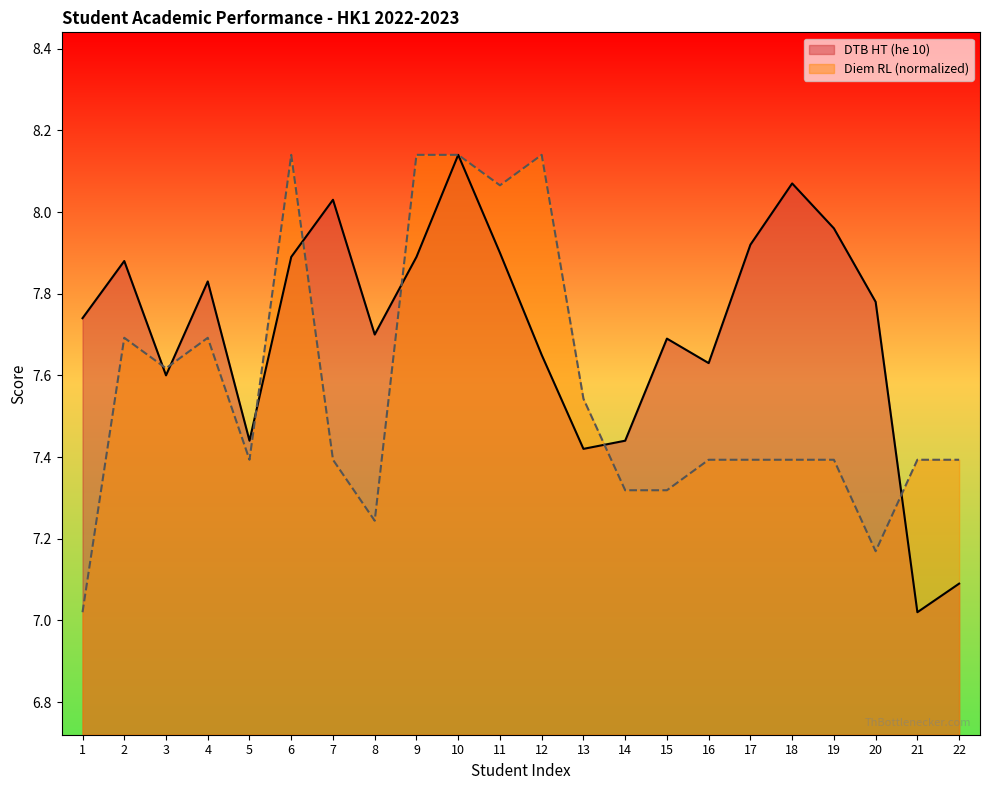

How many times do DTB HT (he 10) and Diem RL cross each other?

7